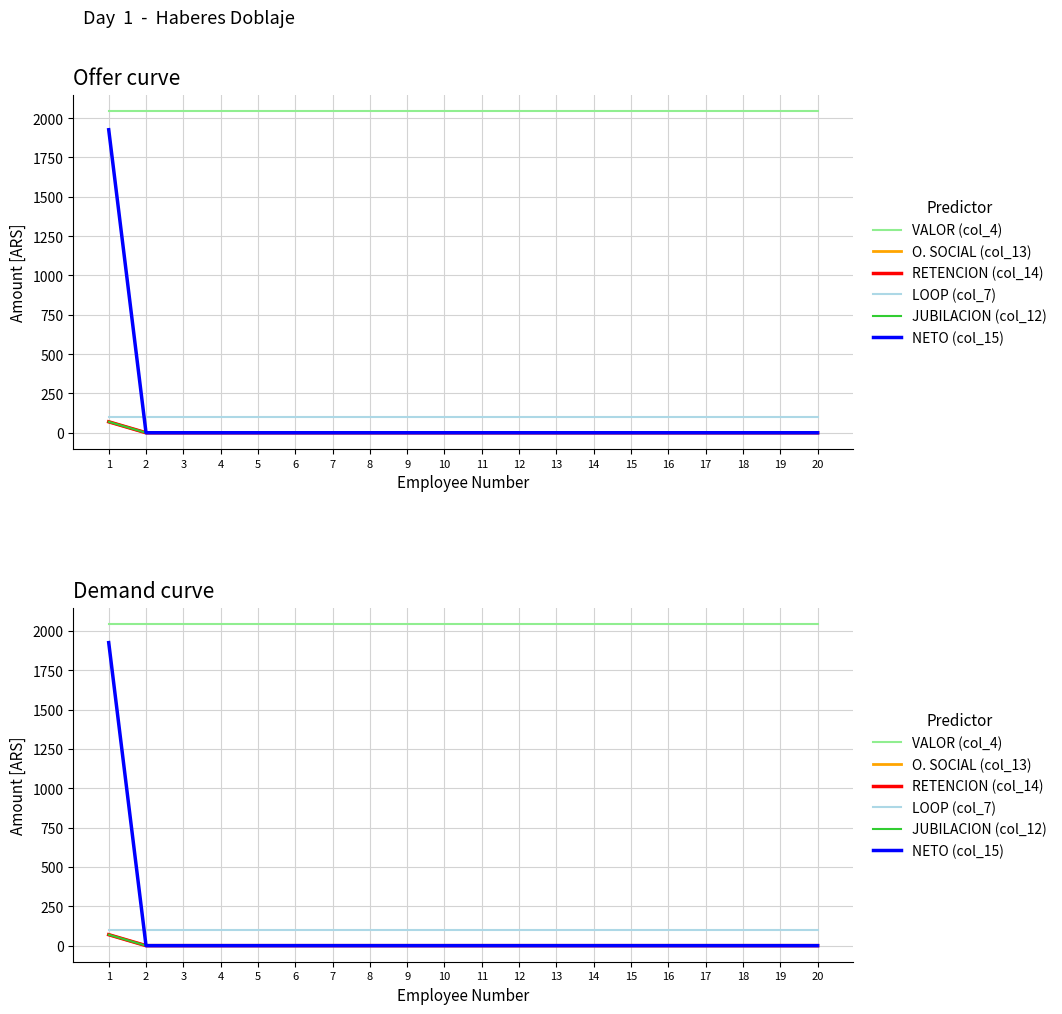

Reading left to right, list all the values displayed in this chart.

VALOR (col_4): 1=2043.4	2=2043.4	3=2043.4	4=2043.4	5=2043.4	6=2043.4	7=2043.4	8=2043.4	9=2043.4	10=2043.4	11=2043.4	12=2043.4	13=2043.4	14=2043.4	15=2043.4	16=2043.4	17=2043.4	18=2043.4	19=2043.4	20=2043.4
O. SOCIAL (col_13): 1=69.6	2=0.0	3=0.0	4=0.0	5=0.0	6=0.0	7=0.0	8=0.0	9=0.0	10=0.0	11=0.0	12=0.0	13=0.0	14=0.0	15=0.0	16=0.0	17=0.0	18=0.0	19=0.0	20=0.0
RETENCION (col_14): 1=69.6	2=0.0	3=0.0	4=0.0	5=0.0	6=0.0	7=0.0	8=0.0	9=0.0	10=0.0	11=0.0	12=0.0	13=0.0	14=0.0	15=0.0	16=0.0	17=0.0	18=0.0	19=0.0	20=0.0
LOOP (col_7): 1=98.1	2=98.1	3=98.1	4=98.1	5=98.1	6=98.1	7=98.1	8=98.1	9=98.1	10=98.1	11=98.1	12=98.1	13=98.1	14=98.1	15=98.1	16=98.1	17=98.1	18=98.1	19=98.1	20=98.1
JUBILACION (col_12): 1=69.6	2=0.0	3=0.0	4=0.0	5=0.0	6=0.0	7=0.0	8=0.0	9=0.0	10=0.0	11=0.0	12=0.0	13=0.0	14=0.0	15=0.0	16=0.0	17=0.0	18=0.0	19=0.0	20=0.0
NETO (col_15): 1=1925.5	2=0.0	3=0.0	4=0.0	5=0.0	6=0.0	7=0.0	8=0.0	9=0.0	10=0.0	11=0.0	12=0.0	13=0.0	14=0.0	15=0.0	16=0.0	17=0.0	18=0.0	19=0.0	20=0.0